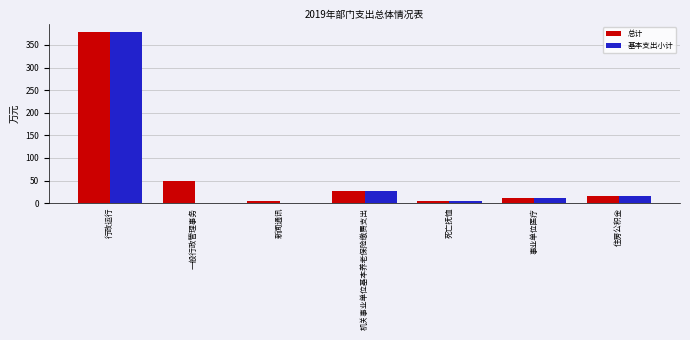

What is the spread (max minus min) of values at 一般行政管理事务?

50.0